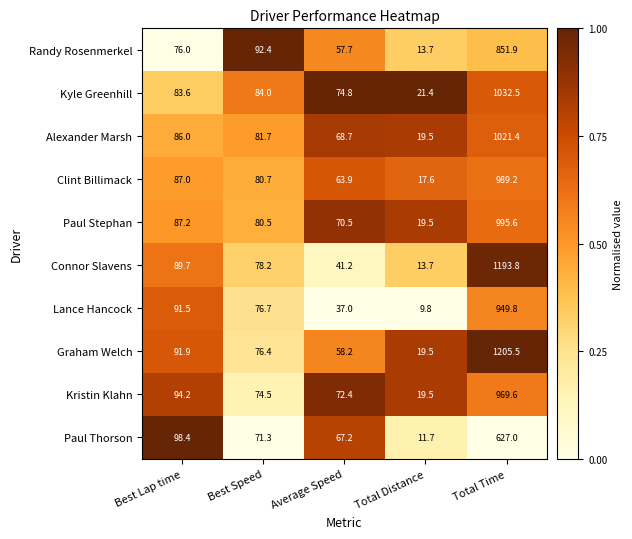

Is it true that Connor Slavens equals 41.2 at Average Speed?

True